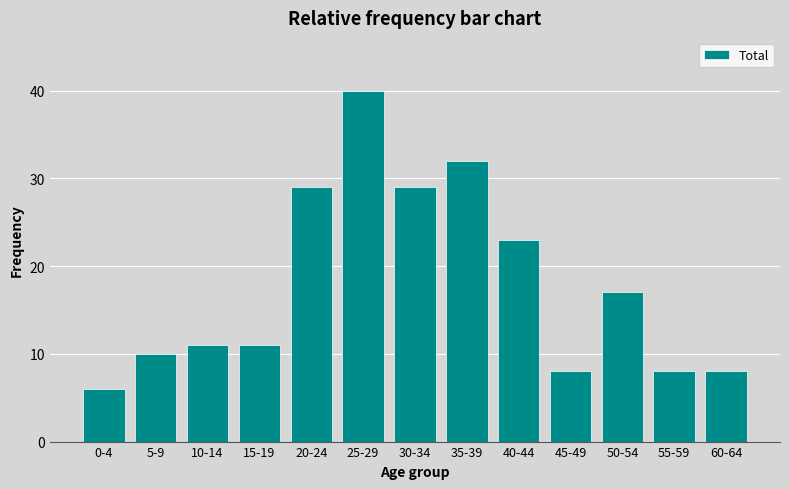

Reading left to right, extract all data points from this chart.

0-4=6	5-9=10	10-14=11	15-19=11	20-24=29	25-29=40	30-34=29	35-39=32	40-44=23	45-49=8	50-54=17	55-59=8	60-64=8